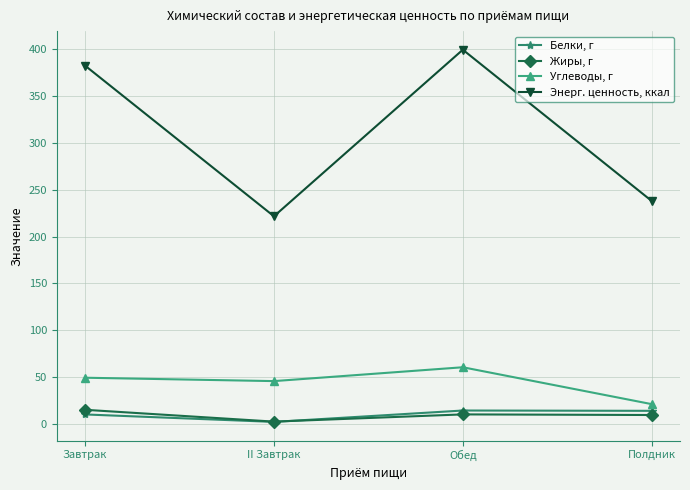

Read the Углеводы, г value at Полдник.

21.6